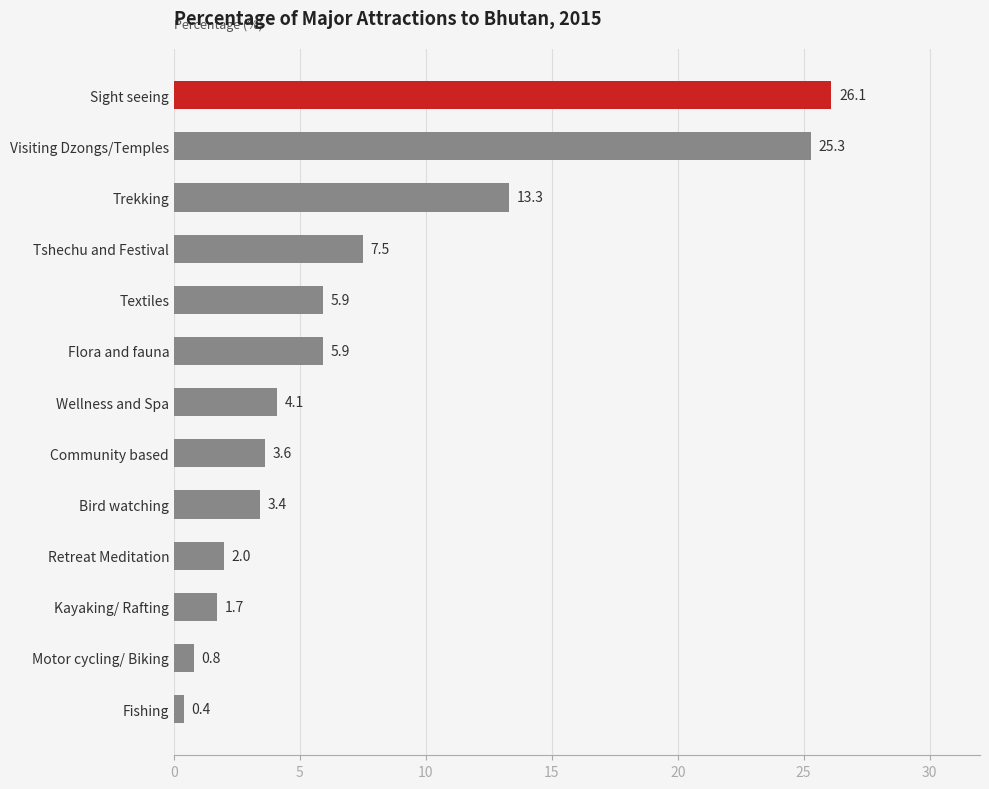

Reading bottom to top, list all the values displayed in this chart.

Fishing=0.4	Motor cycling/ Biking=0.8	Kayaking/ Rafting=1.7	Retreat Meditation=2.0	Bird watching=3.4	Community based=3.6	Wellness and Spa=4.1	Flora and fauna=5.9	Textiles=5.9	Tshechu and Festival=7.5	Trekking=13.3	Visiting Dzongs/Temples=25.3	Sight seeing=26.1